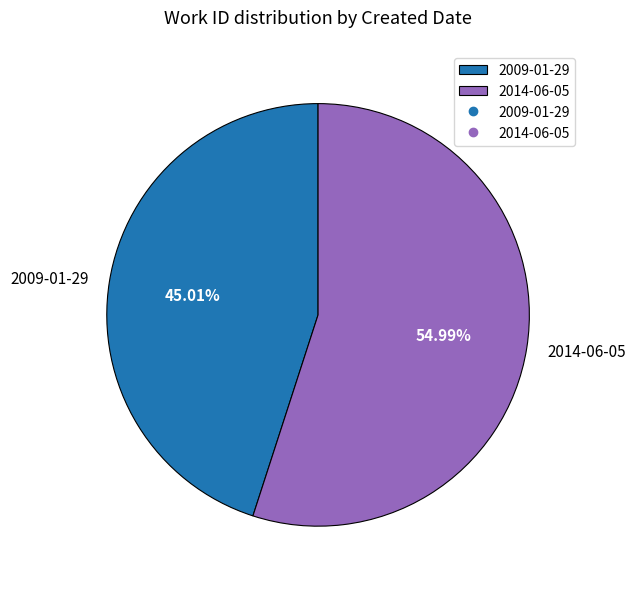

To the nearest percent, what is the average slice percentage?

50%